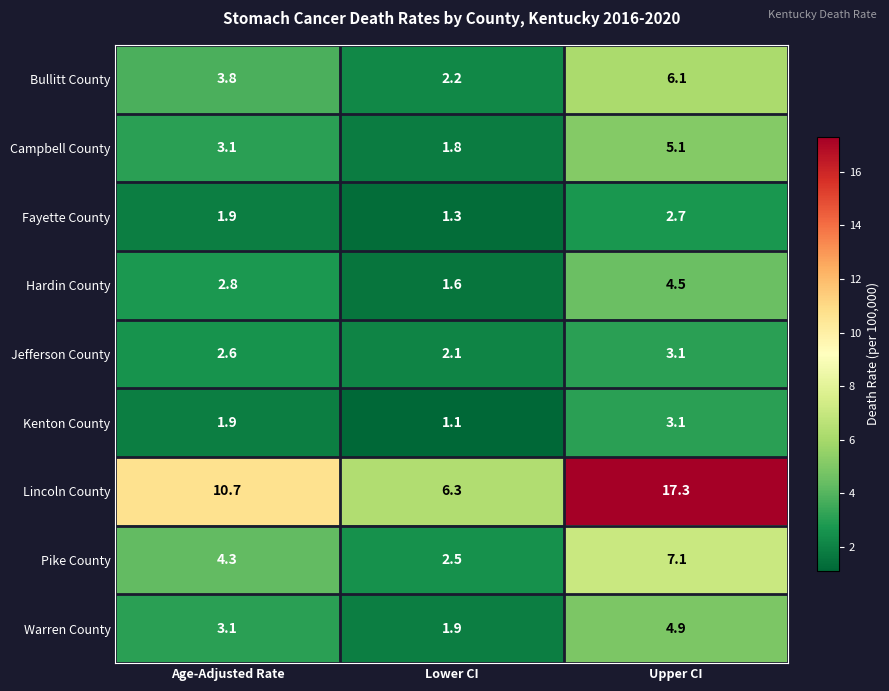

Which series has the widest spread of values?

Lincoln County